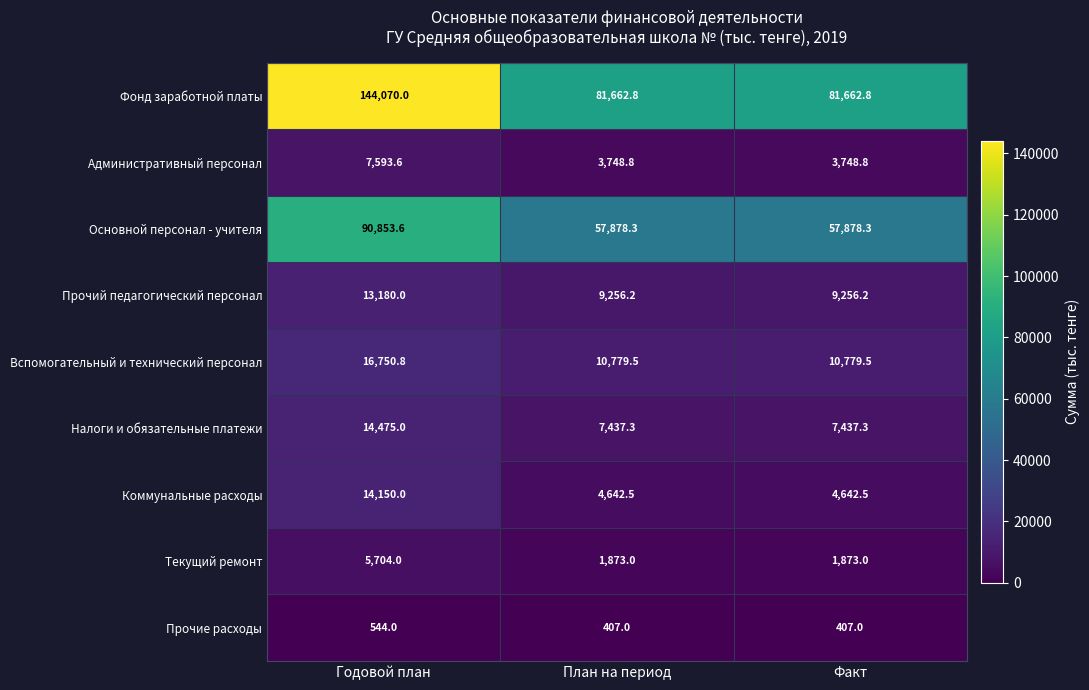

Reading right to left, transcribe all the data shown in this chart.

Фонд заработной платы: Факт=81662.8	План на период=81662.8	Годовой план=144070.0
Административный персонал: Факт=3748.8	План на период=3748.8	Годовой план=7593.6
Основной персонал - учителя: Факт=57878.3	План на период=57878.3	Годовой план=90853.6
Прочий педагогический персонал: Факт=9256.2	План на период=9256.2	Годовой план=13180.0
Вспомогательный и технический персонал: Факт=10779.5	План на период=10779.5	Годовой план=16750.8
Налоги и обязательные платежи: Факт=7437.3	План на период=7437.3	Годовой план=14475.0
Коммунальные расходы: Факт=4642.5	План на период=4642.5	Годовой план=14150.0
Текущий ремонт: Факт=1873.0	План на период=1873.0	Годовой план=5704.0
Прочие расходы: Факт=407.0	План на период=407.0	Годовой план=544.0